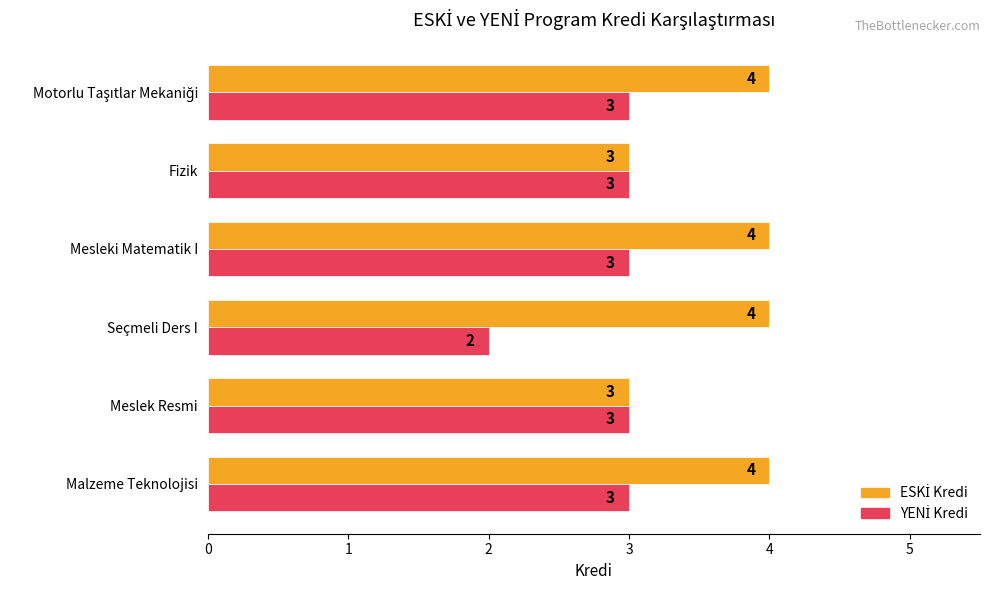

At which category does the chart reach its minimum across all series?

Seçmeli Ders I